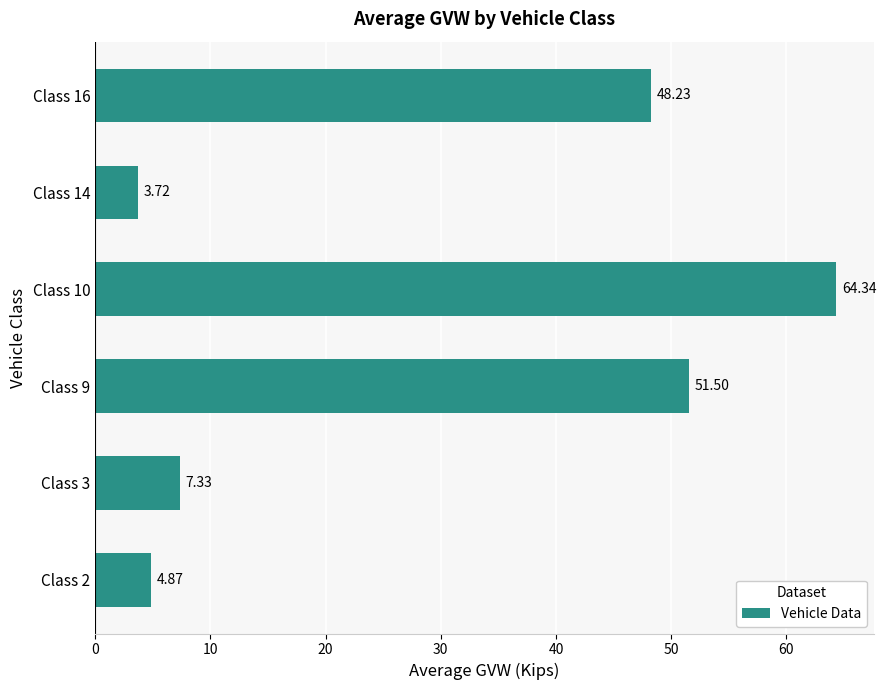

How many values exceed 48?

3